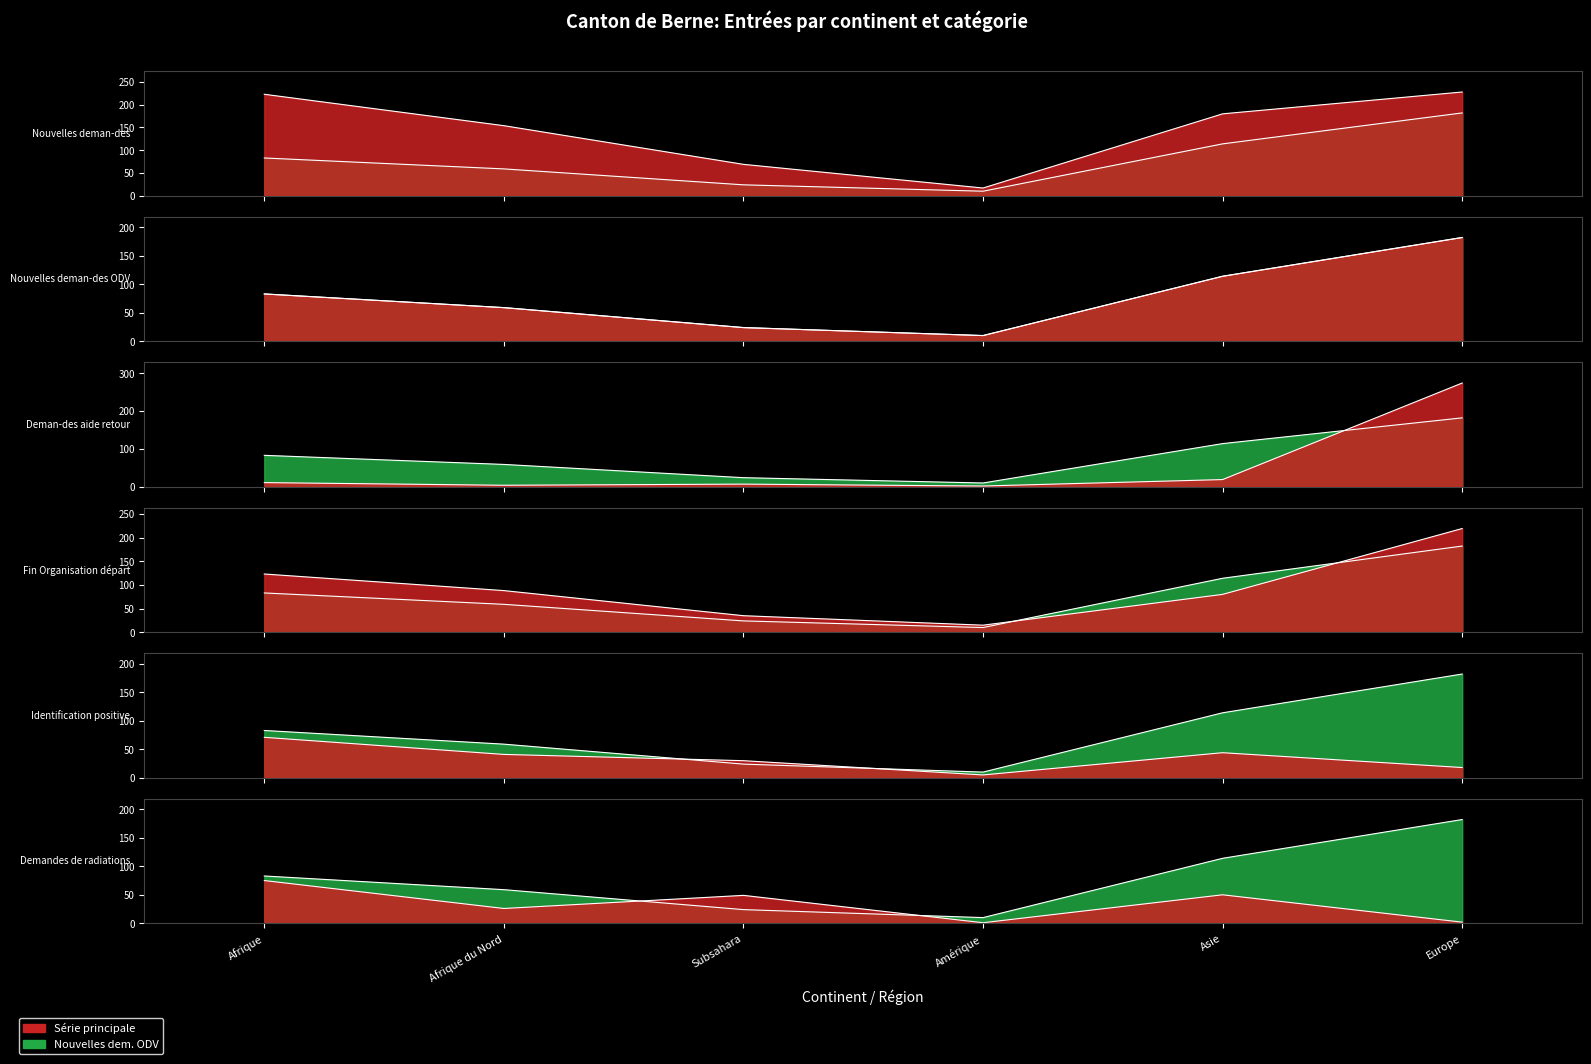

How many times do Nouvelles deman-des ODV (col_5) and Deman-des aide retour (col_11) cross each other?

1